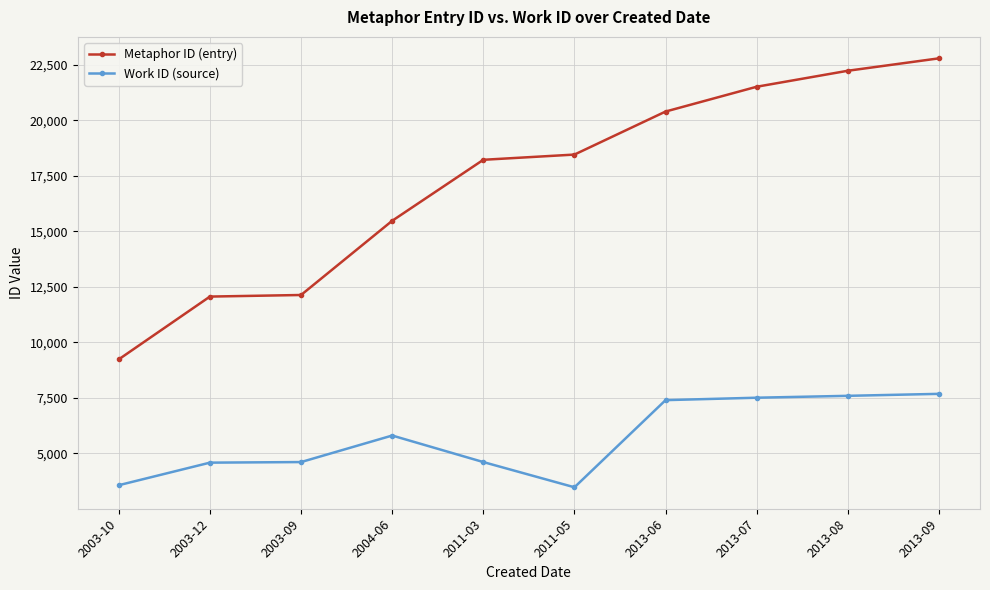

True or false: Work ID (source) and Metaphor ID (entry) cross at least once.

False